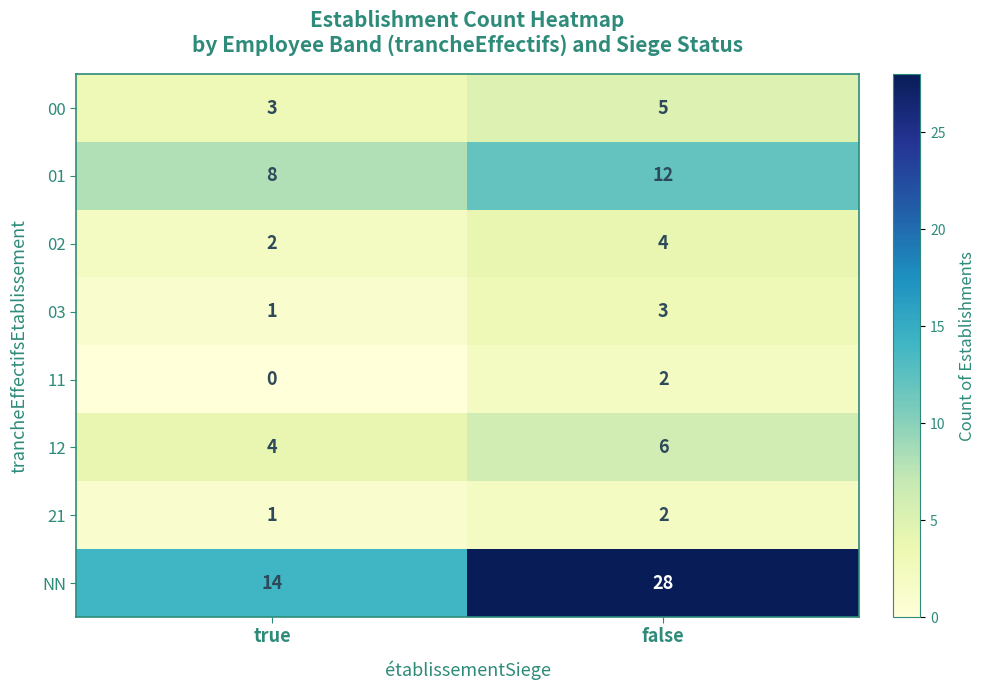

Reading left to right, what are all the values shown in this chart?

00: 3	5
01: 8	12
02: 2	4
03: 1	3
11: 0	2
12: 4	6
21: 1	2
NN: 14	28